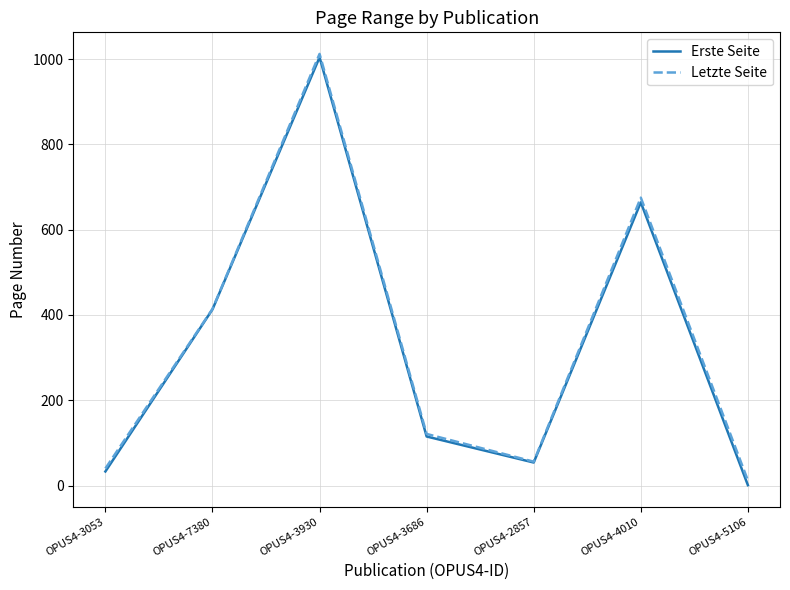

Is the value of Letzte Seite at OPUS4-5106 greater than the value of Erste Seite at OPUS4-3053?

No